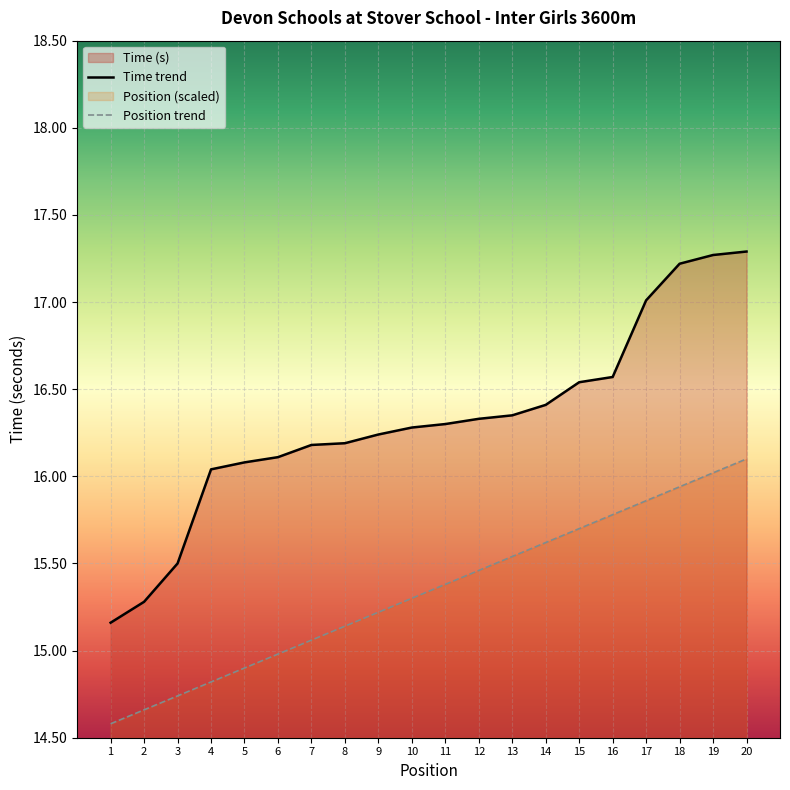

What is the value of the Position point at the 14th from the left?

15.6